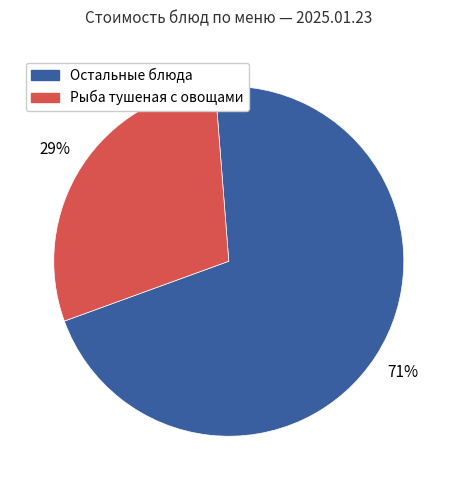

To the nearest percent, what is the average slice percentage?

50%